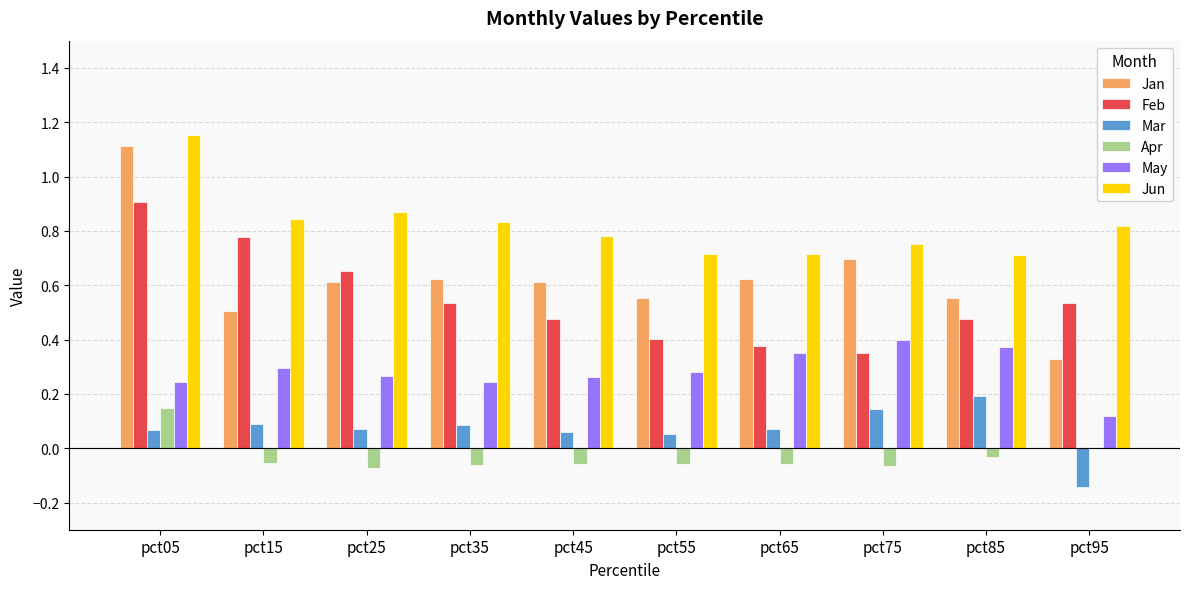

What is the total value across all series at pct25?

2.4